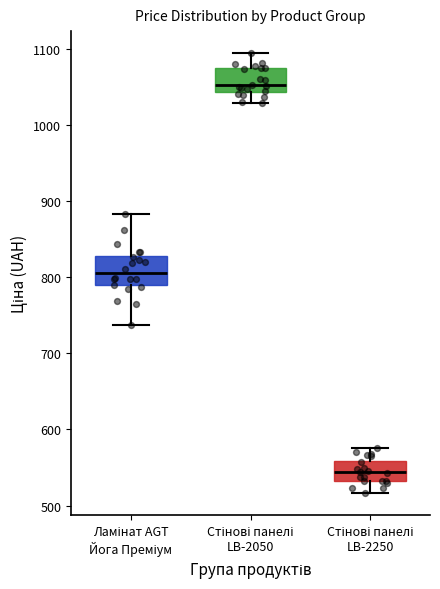

Which box's median line is the highest?

Стінові панелі LB-2050